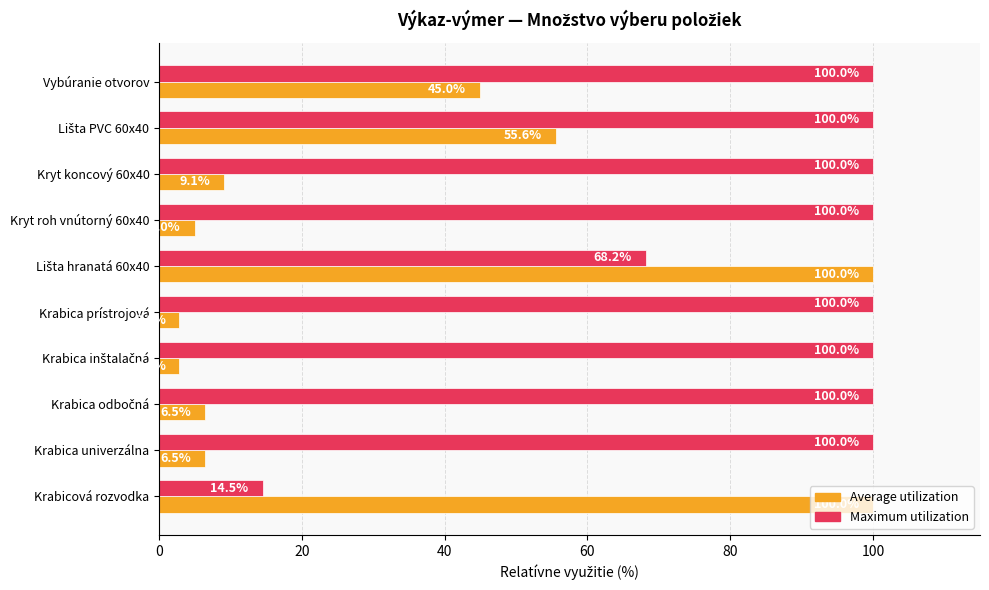

What is the average value of the Average utilization series?

33.3